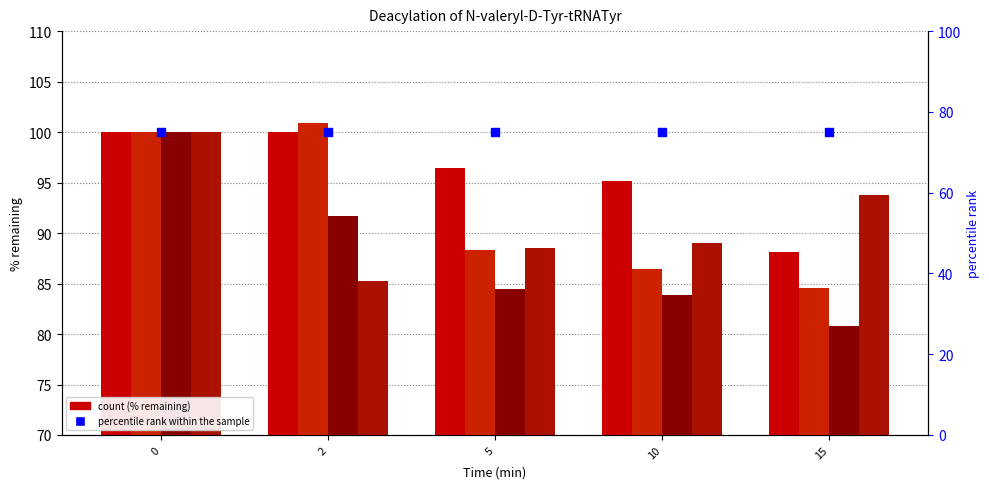

Which series contains the highest Y value?

col_2